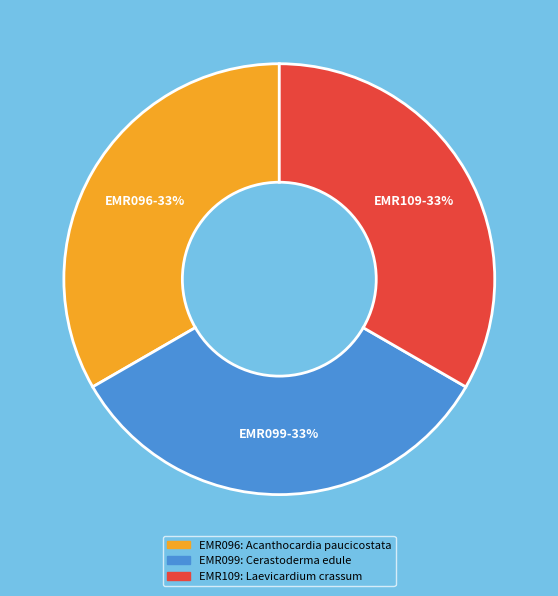

To the nearest percent, what portion does EMR099 represent?

33%